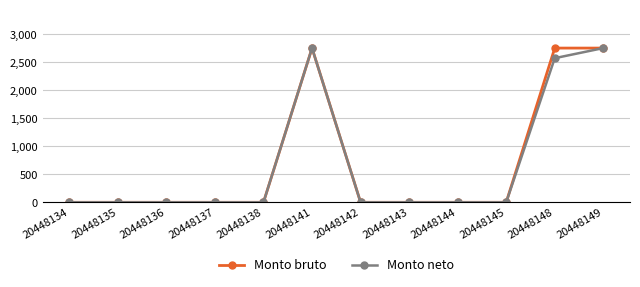

What is the difference between the highest and lowest values at 20448148?

180